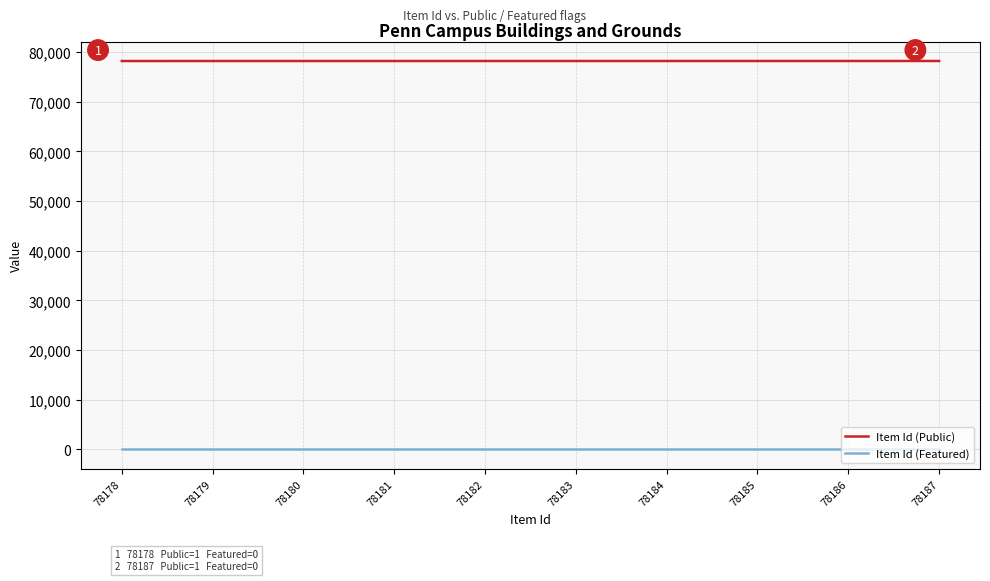

Rank the series by their average value, from lowest to highest.

Item Id (Featured), Item Id (Public)